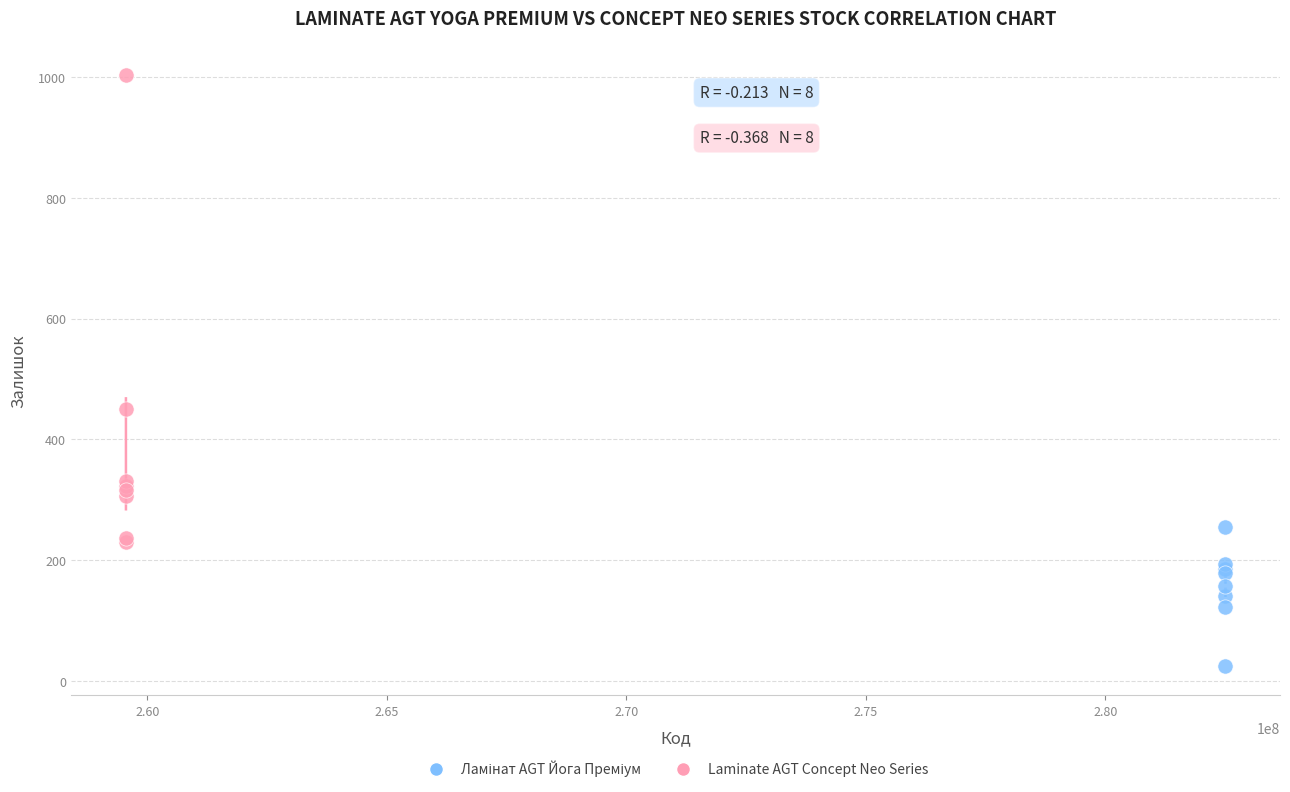

Which series has the largest Y range (max minus min)?

Laminate AGT Concept Neo Series